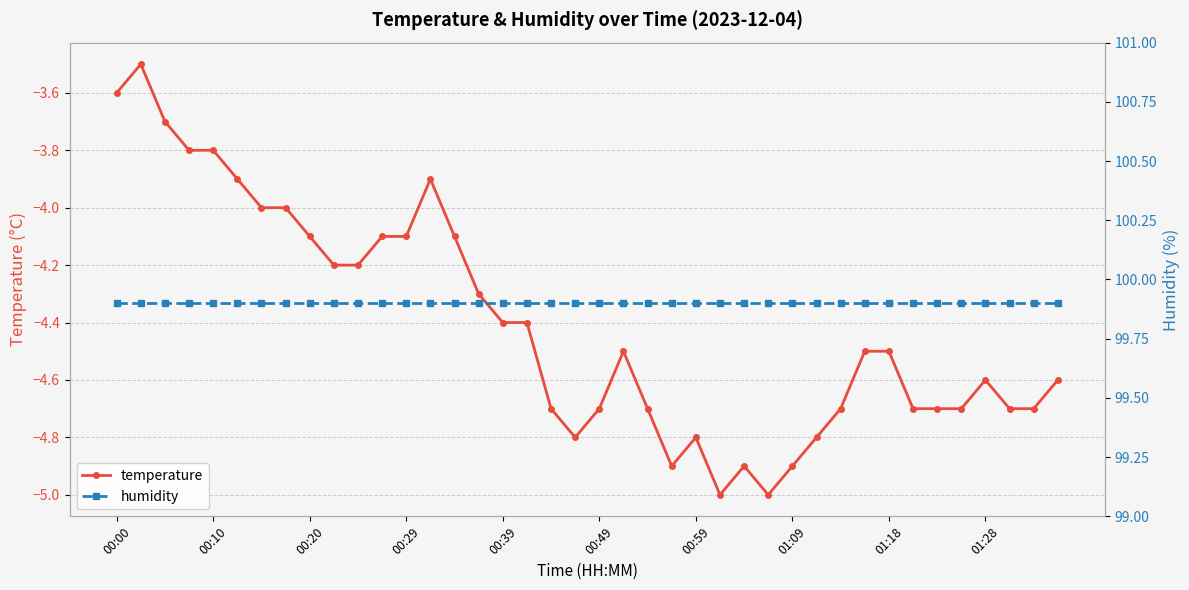

What is the maximum value shown in the chart?

99.9